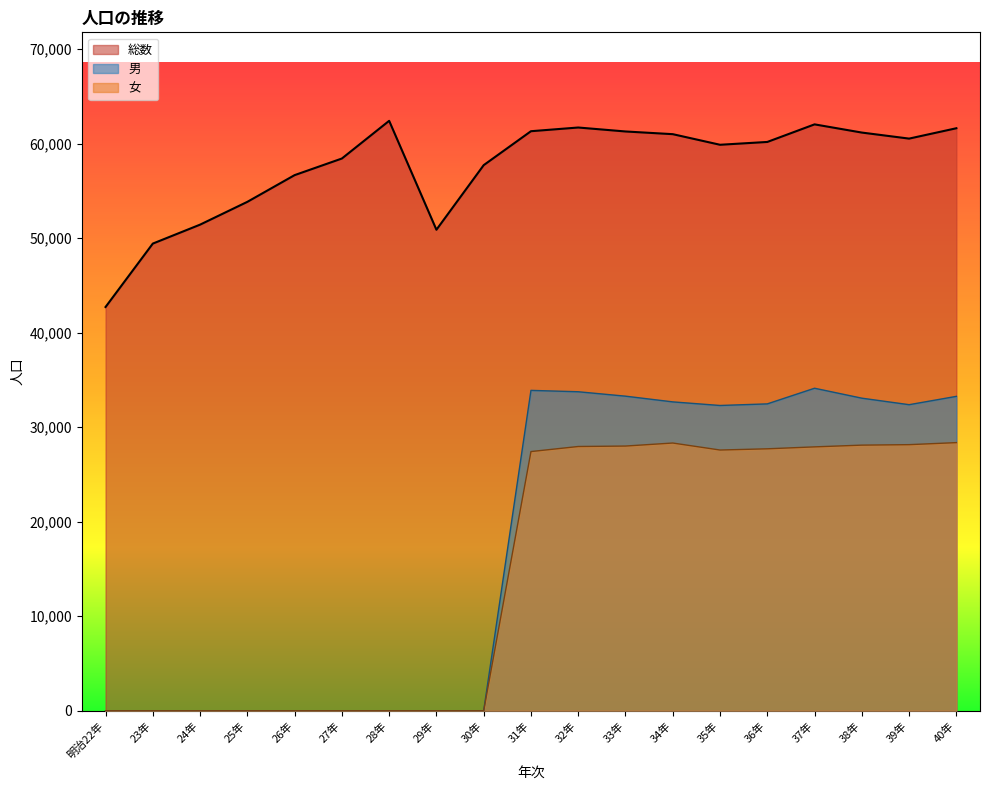

True or false: 総数 and 男 intersect in this chart.

False